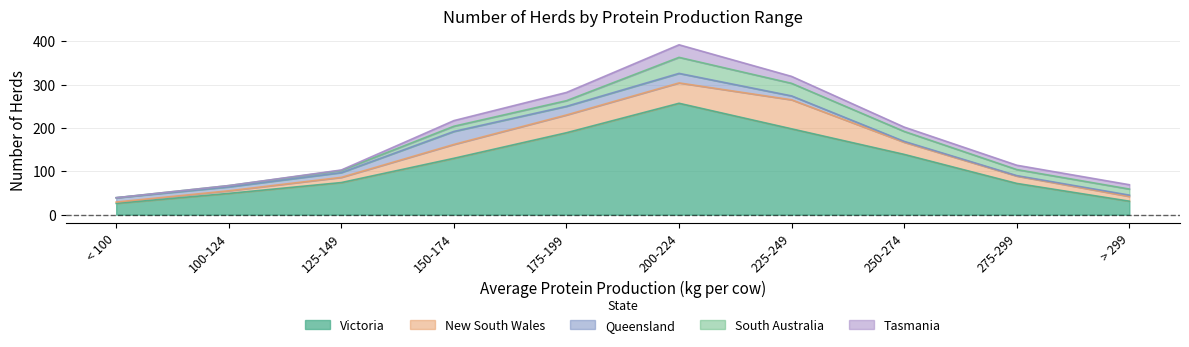

Between 200-224 and 225-249, which series saw the biggest shift?

Victoria